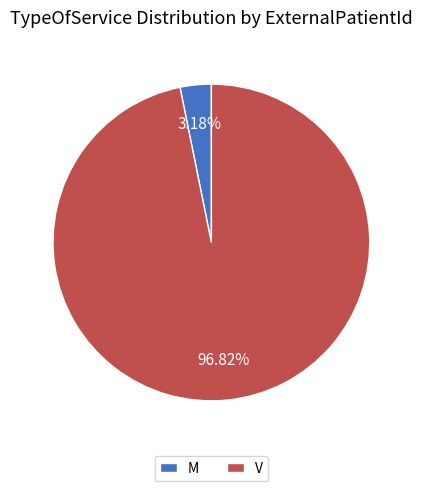

Which category accounts for the majority?

V